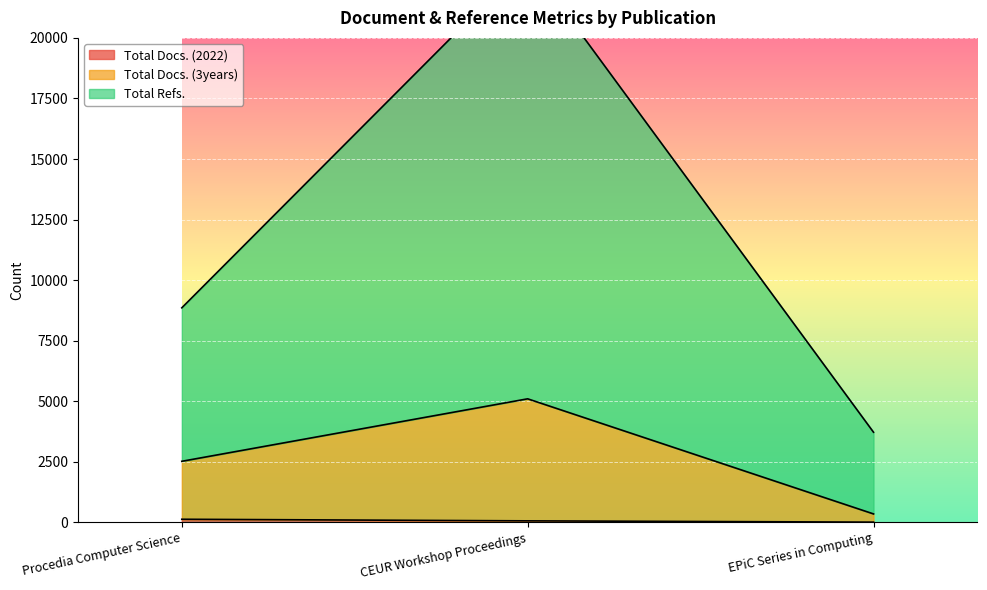

At which label is Total Docs. (2022) closest to 72?

CEUR Workshop Proceedings